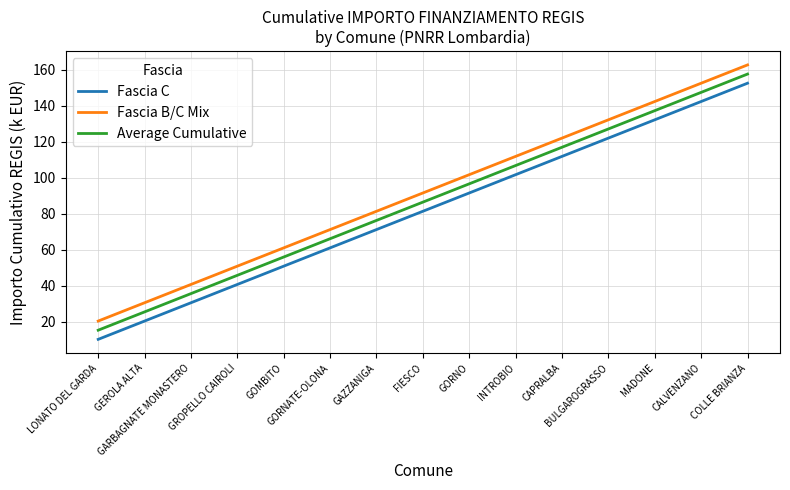

Rank the series by their maximum value, from highest to lowest.

Fascia B/C Mix, Average Cumulative, Fascia C